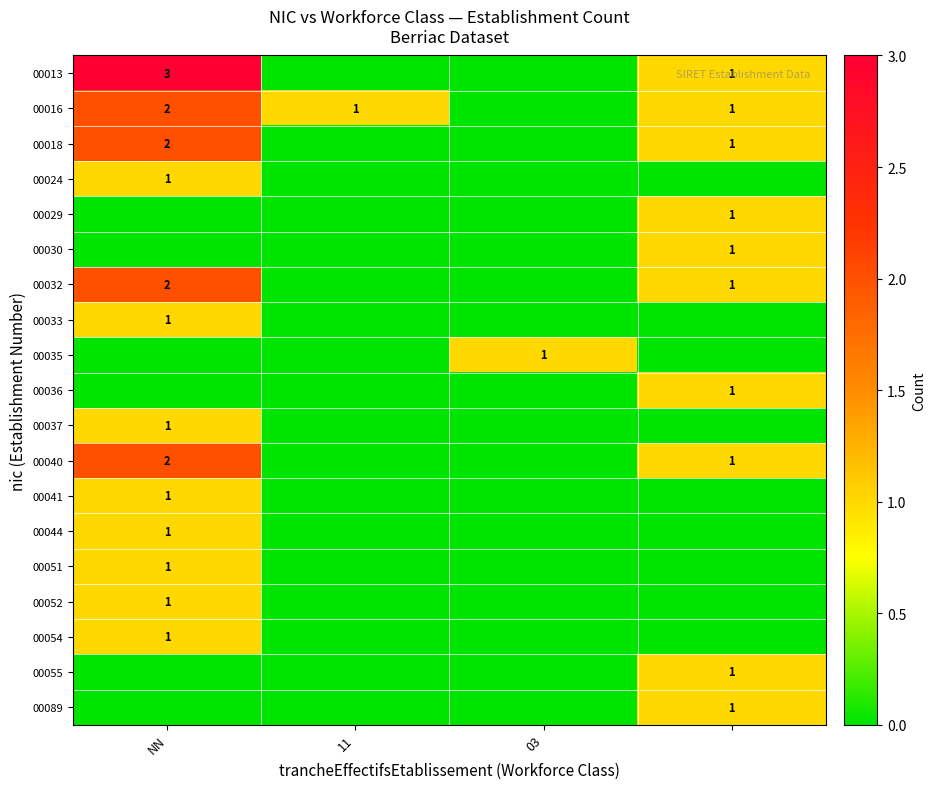

Is it true that 00052 equals 1 at NN?

True